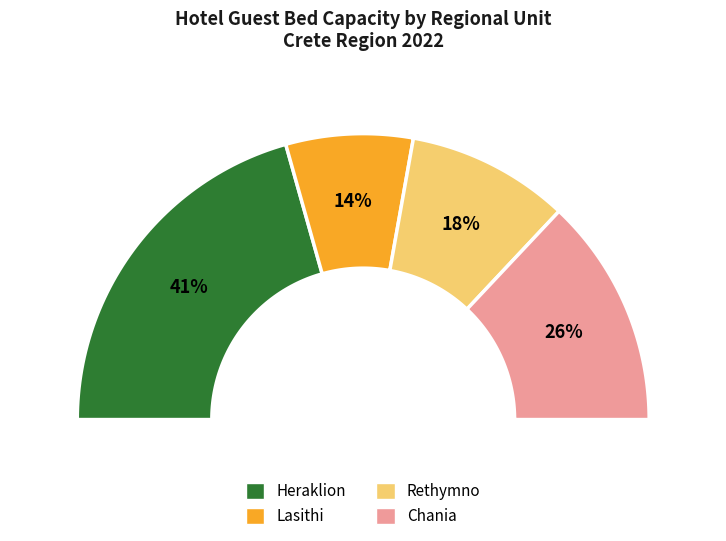

Count the number of slices in the pie.

4